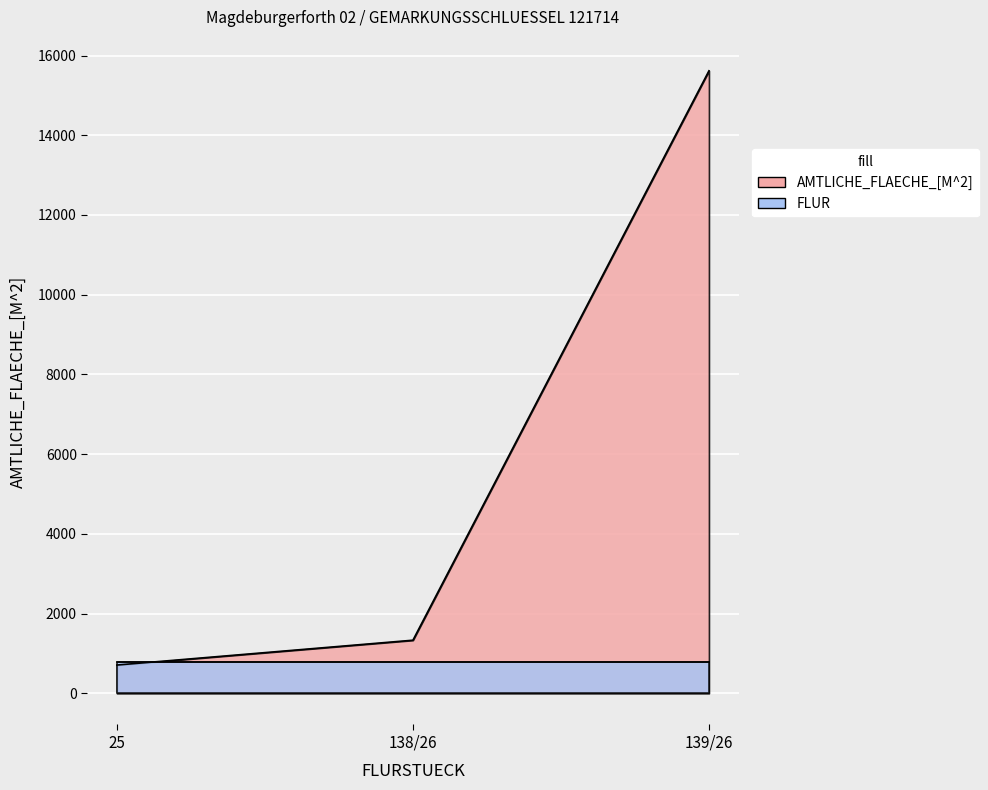

What is the approximate value at 25, to the nearest 10?

710